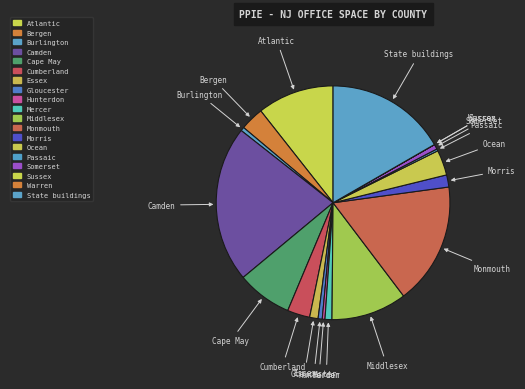

Does any single category account for the majority?

No